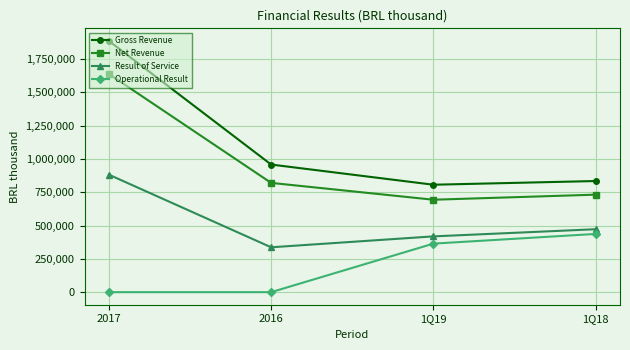

What is the label of the 3rd point from the right?

2016